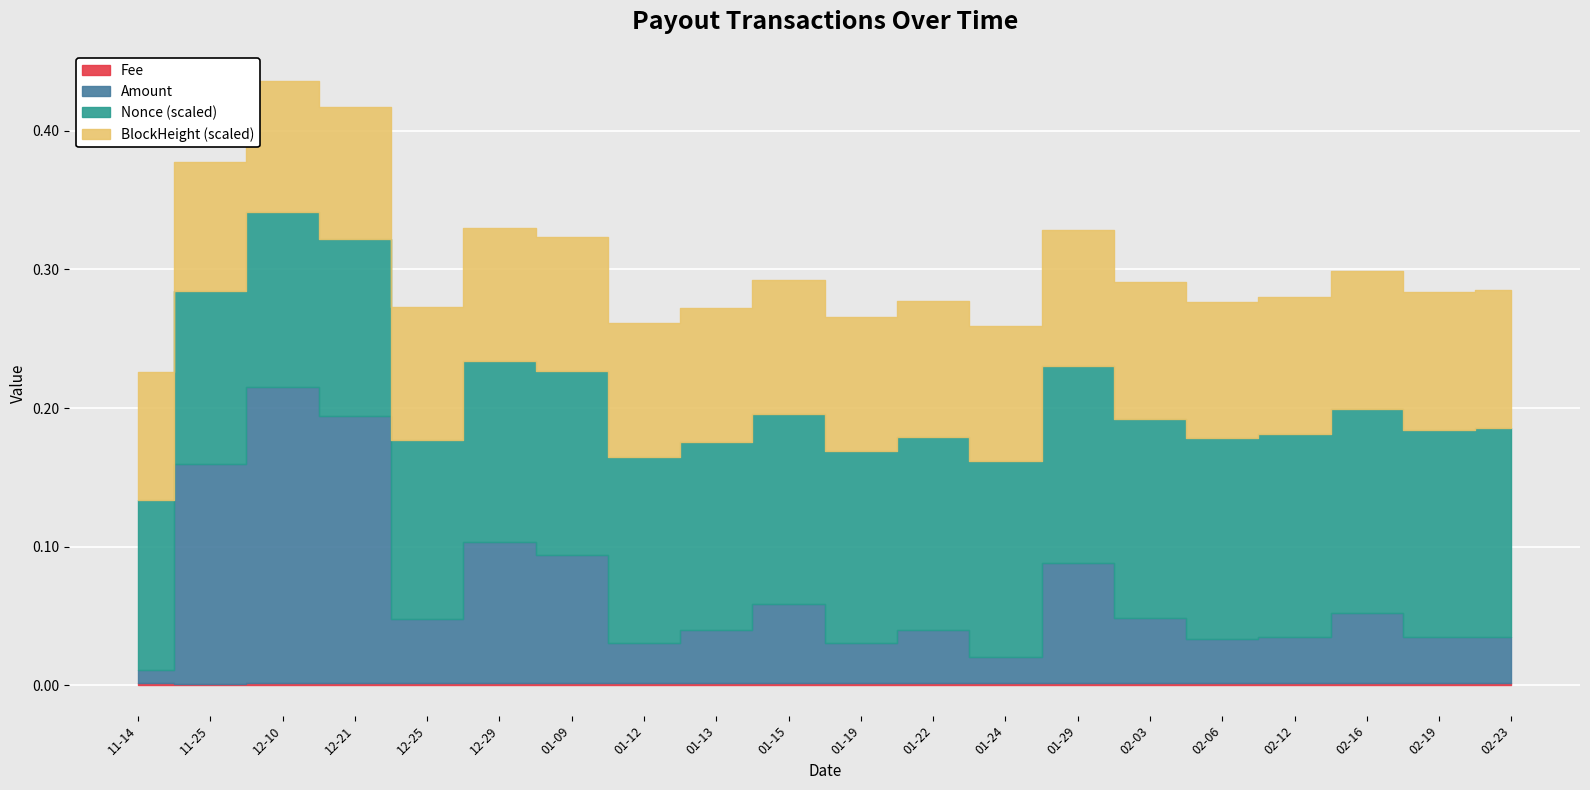

True or false: Fee has more than 1 interior local peaks.

False